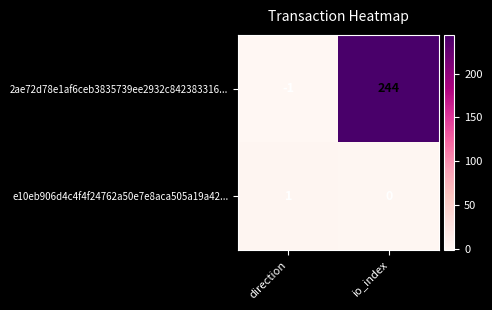

What is the sum of the 2ae72d78e1af6ceb3835739ee2932c842383316... values at io_index and direction?

243